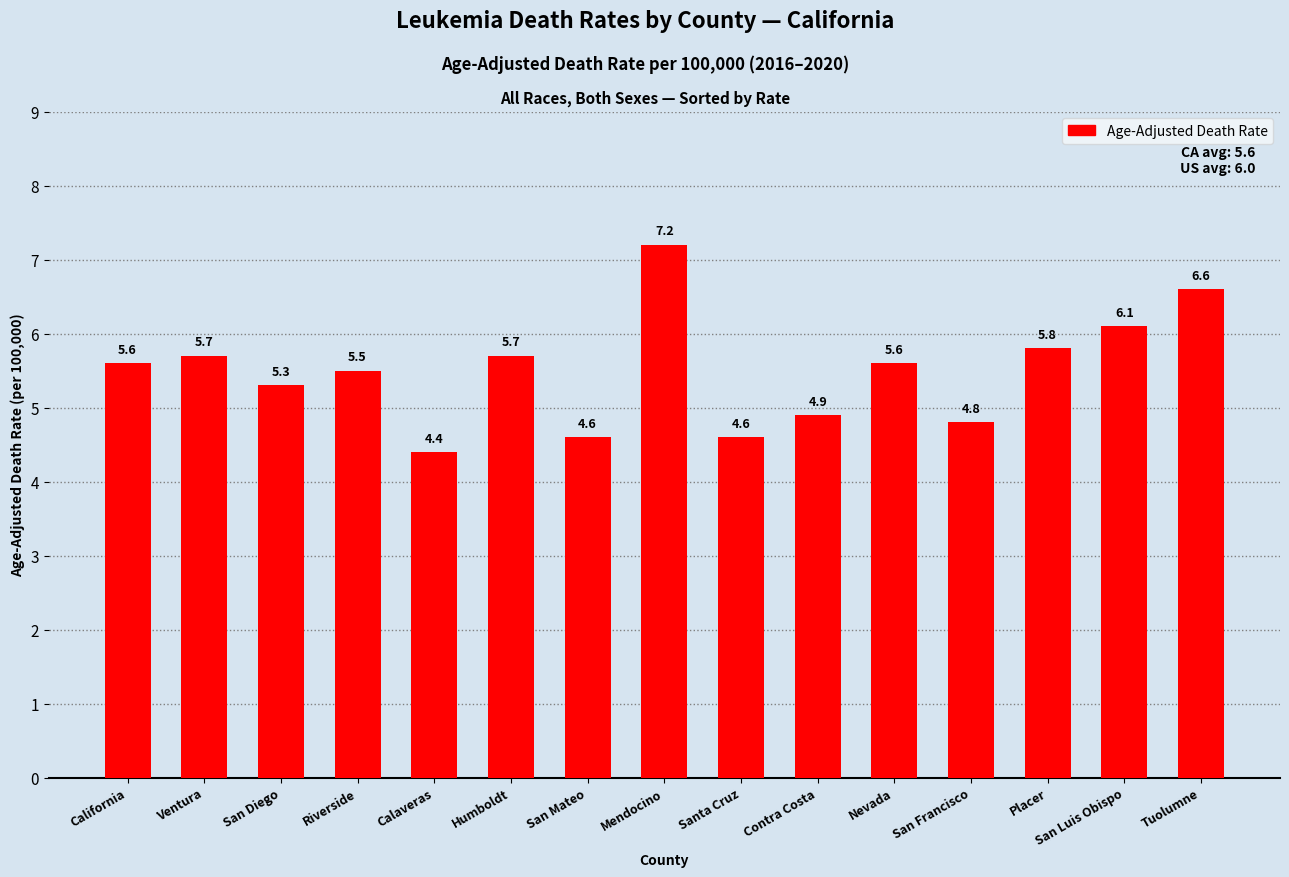

Reading left to right, list all the values displayed in this chart.

California=5.6	Ventura=5.7	San Diego=5.3	Riverside=5.5	Calaveras=4.4	Humboldt=5.7	San Mateo=4.6	Mendocino=7.2	Santa Cruz=4.6	Contra Costa=4.9	Nevada=5.6	San Francisco=4.8	Placer=5.8	San Luis Obispo=6.1	Tuolumne=6.6